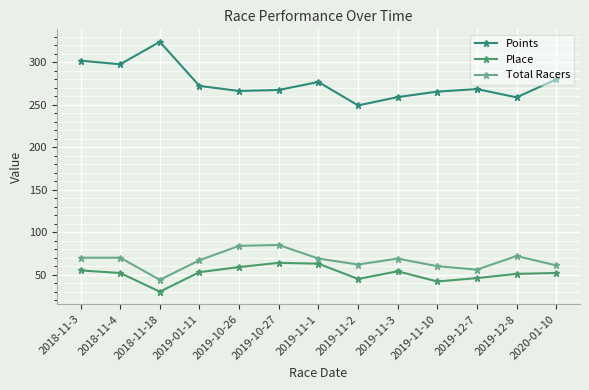

How many series are shown in this chart?

3